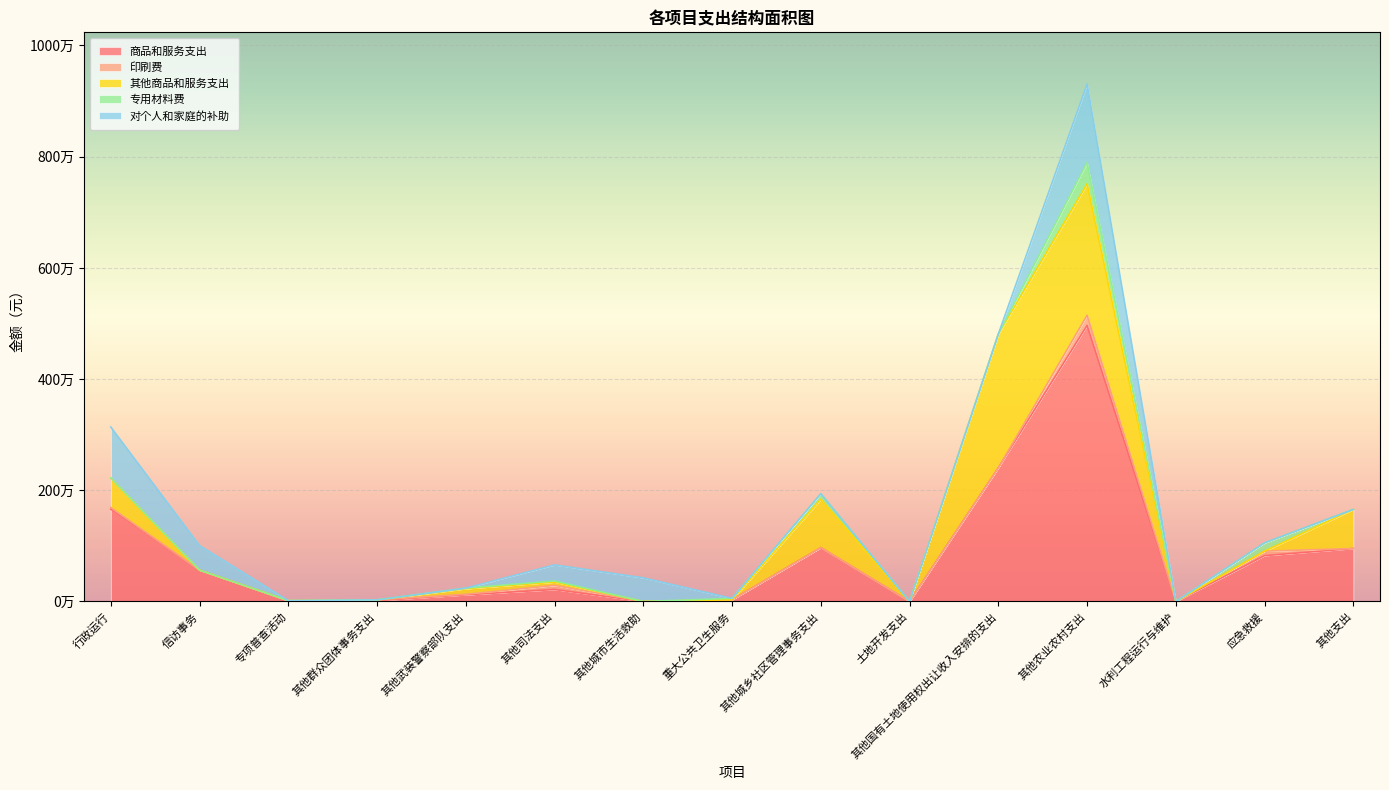

Between 信访事务 and 其他农业农村支出, which is larger?

其他农业农村支出